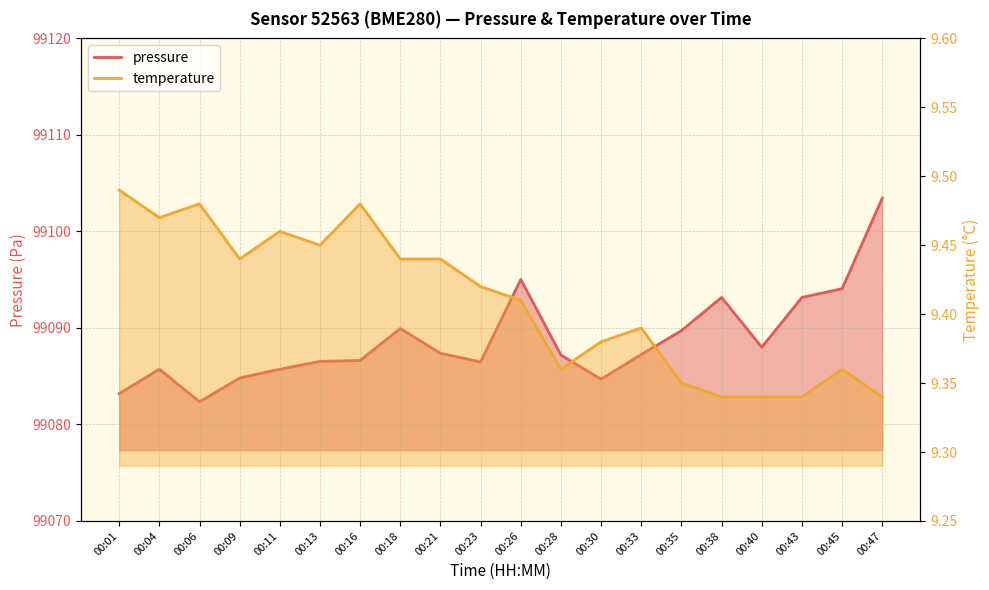

What is the value of the temperature point at the 13th from the left?

9.4